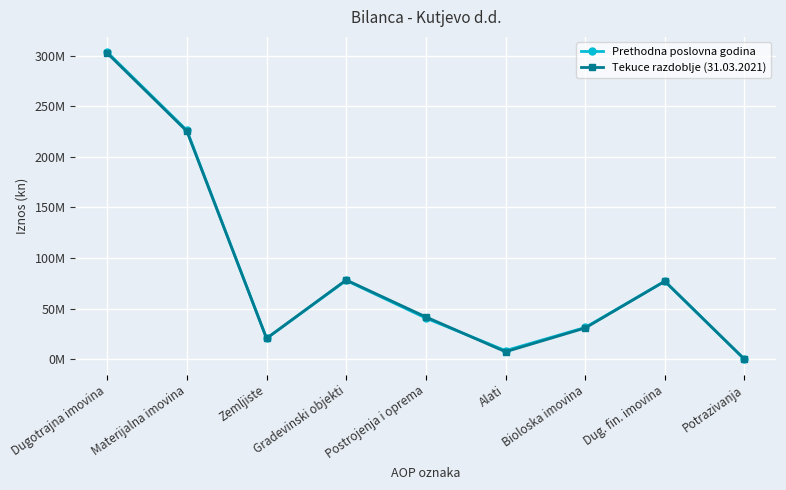

Where do Tekuce razdoblje (31.03.2021) and Prethodna poslovna godina first cross each other?

Postrojenja i oprema and Alati